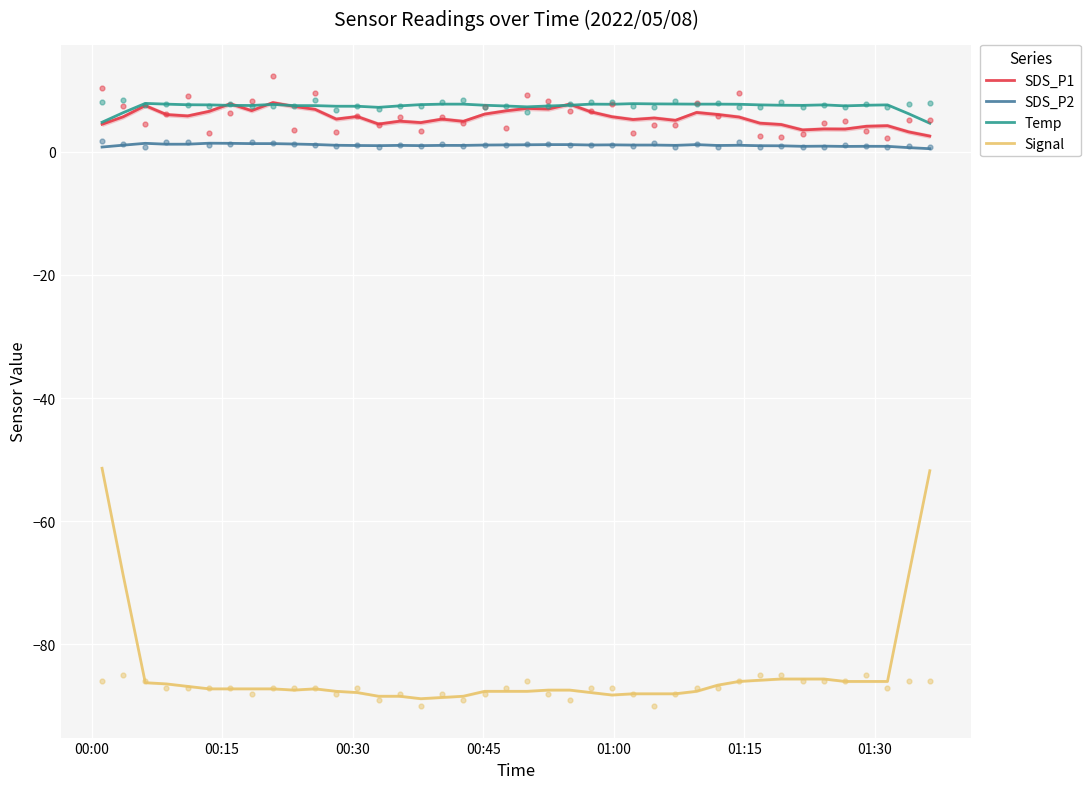

At how many categories does at least one series exceed -16?

40